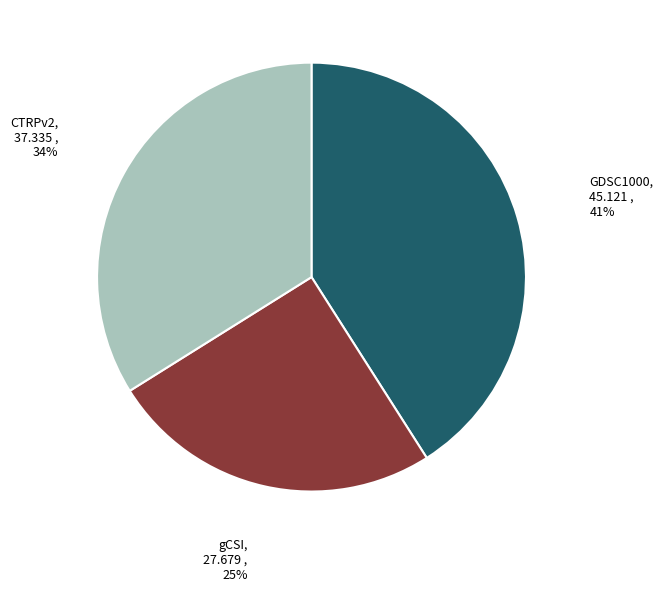

To the nearest percent, what is the difference between the largest and smallest slice percentages?

16%